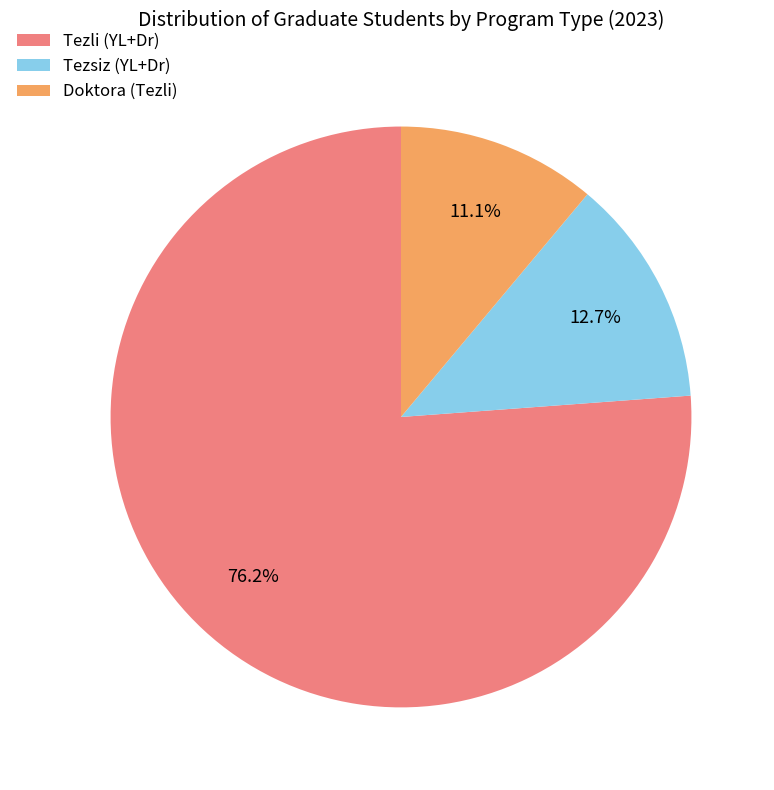

How many segments does this pie chart have?

3